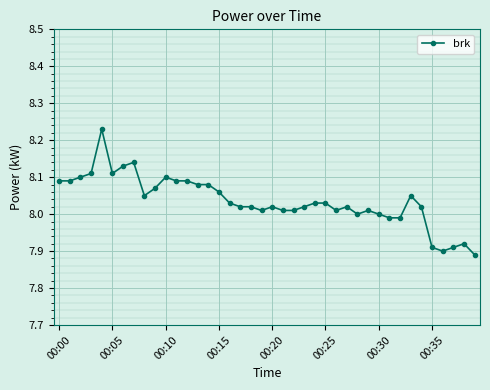

True or false: the data has more than 2 interior local peaks.

True